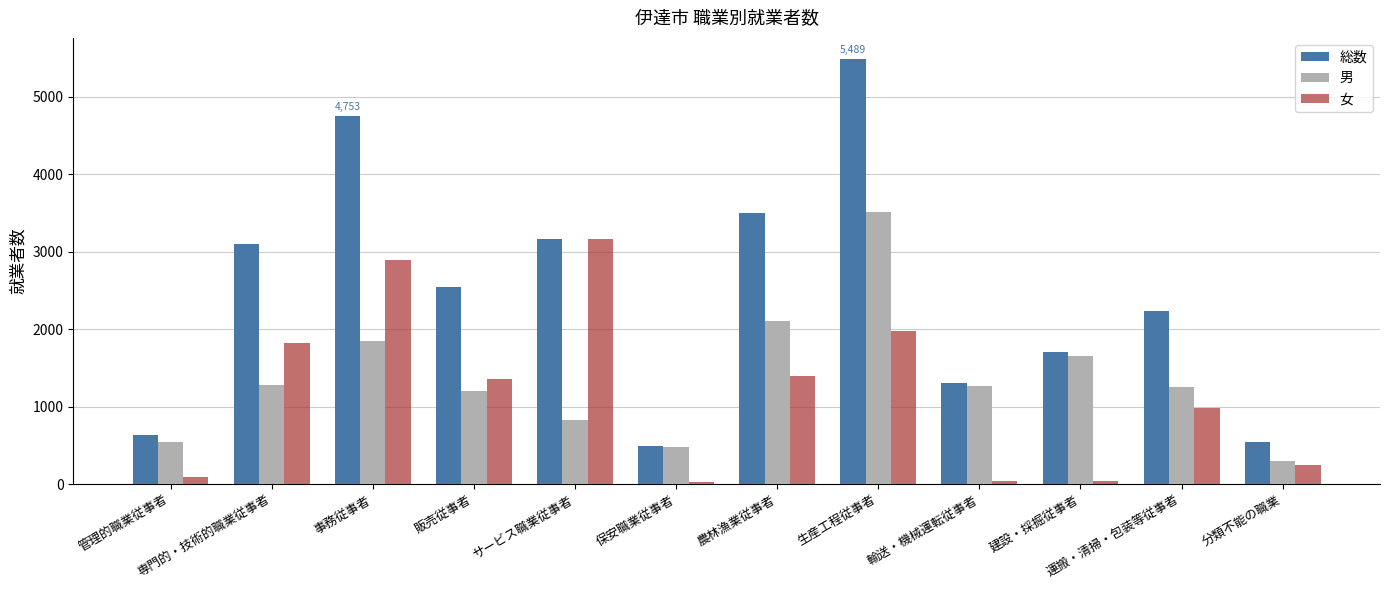

What value does the 男 series have at 輸送・機械運転従事者, to the nearest 10?

1270